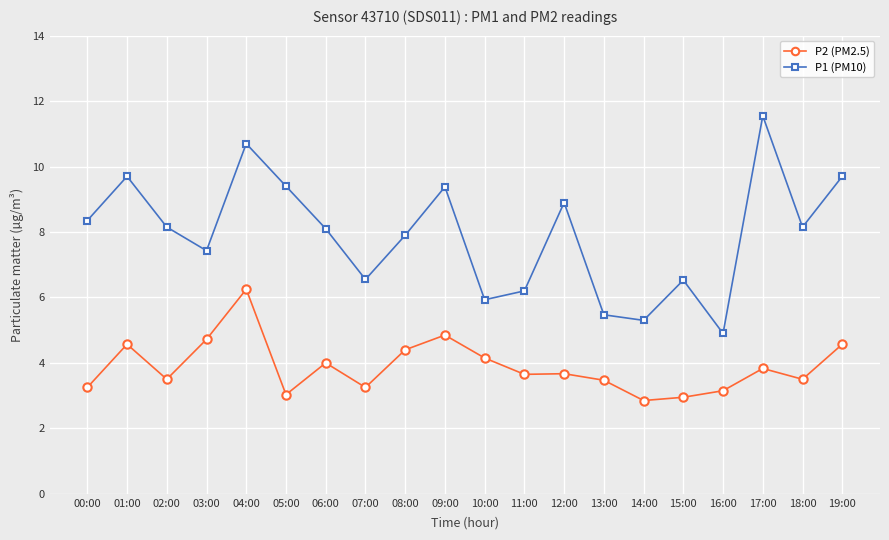

What is the minimum value for P2 (PM2.5)?

2.9